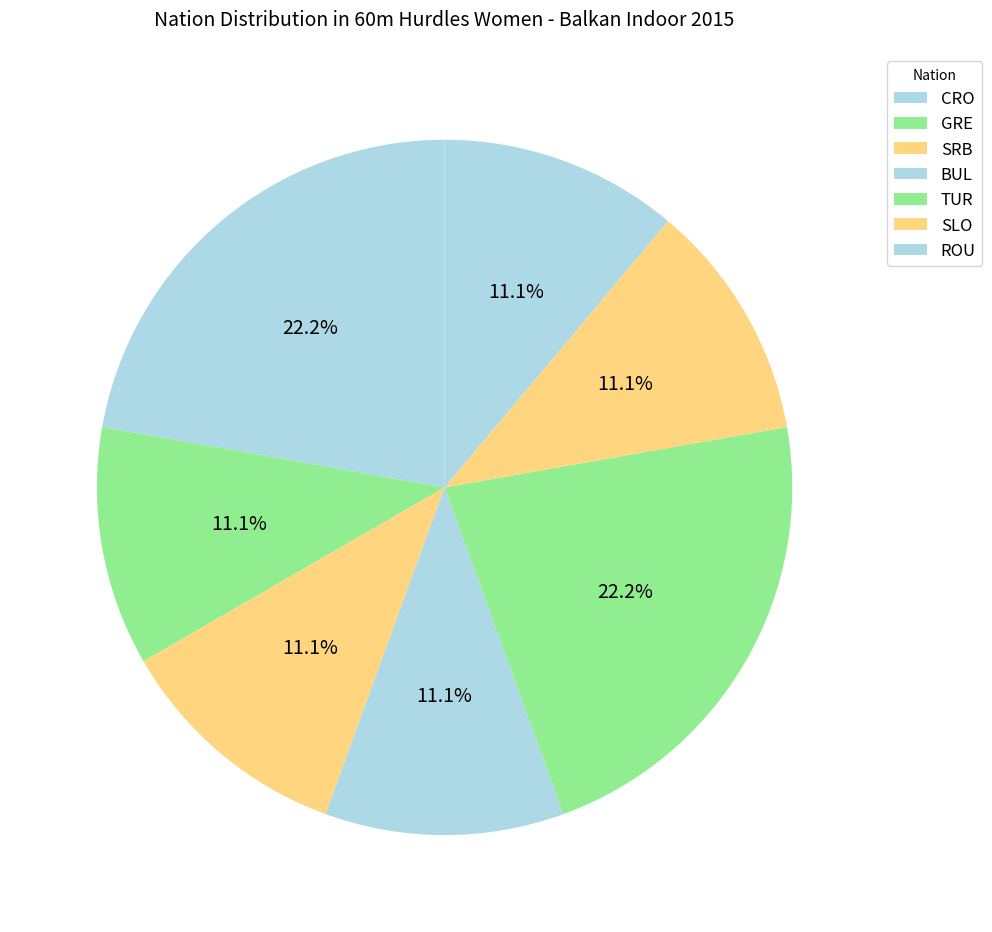

Combined, what portion of the pie is CRO and SRB?

33.3%